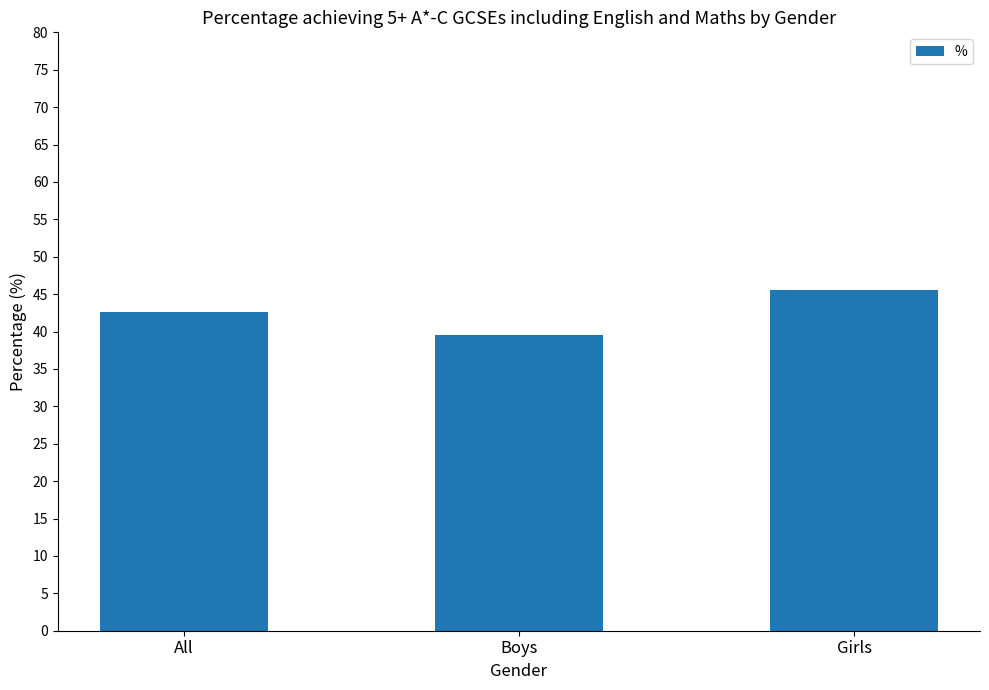

What is the label of the 2nd bar from the right?

Boys